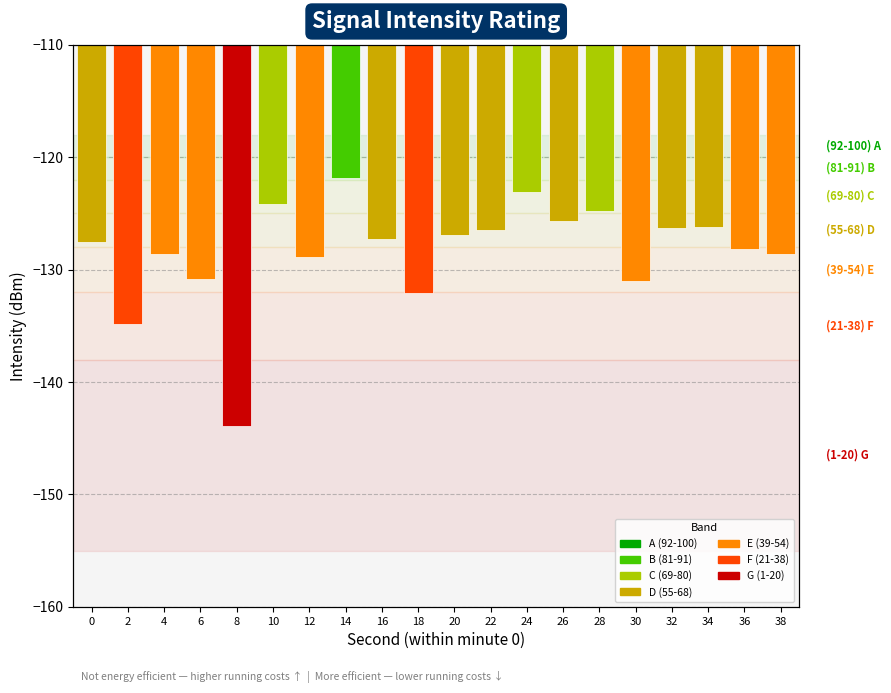

The chart shows a value of -58.9 at 8. True or false?

False